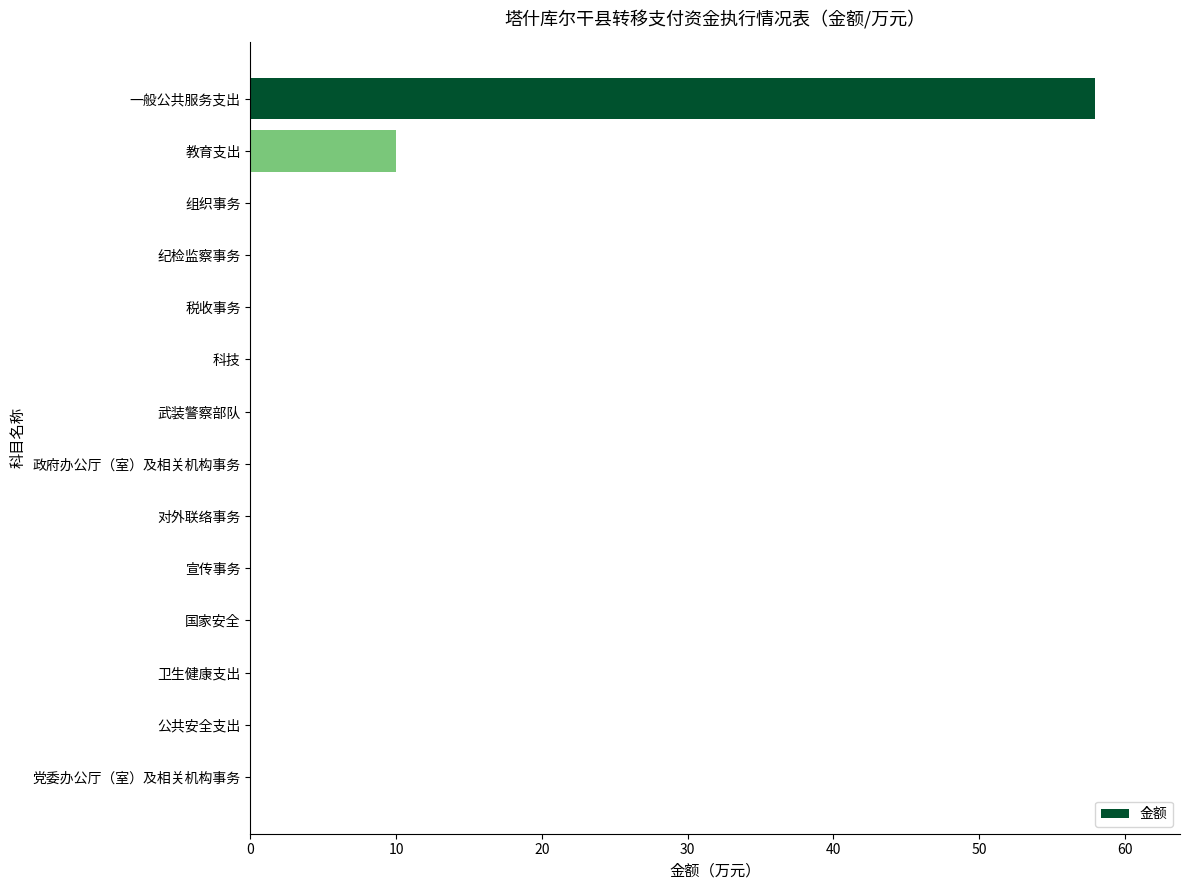

What is the greatest value displayed?

58